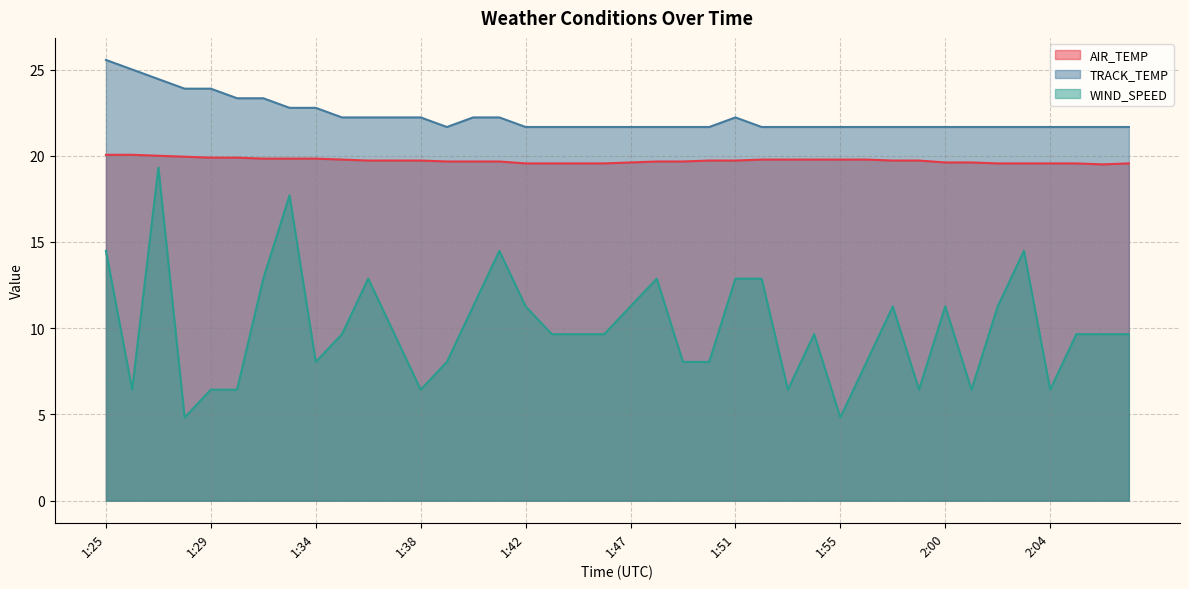

At which category is the sum across all series the highest?

1:27